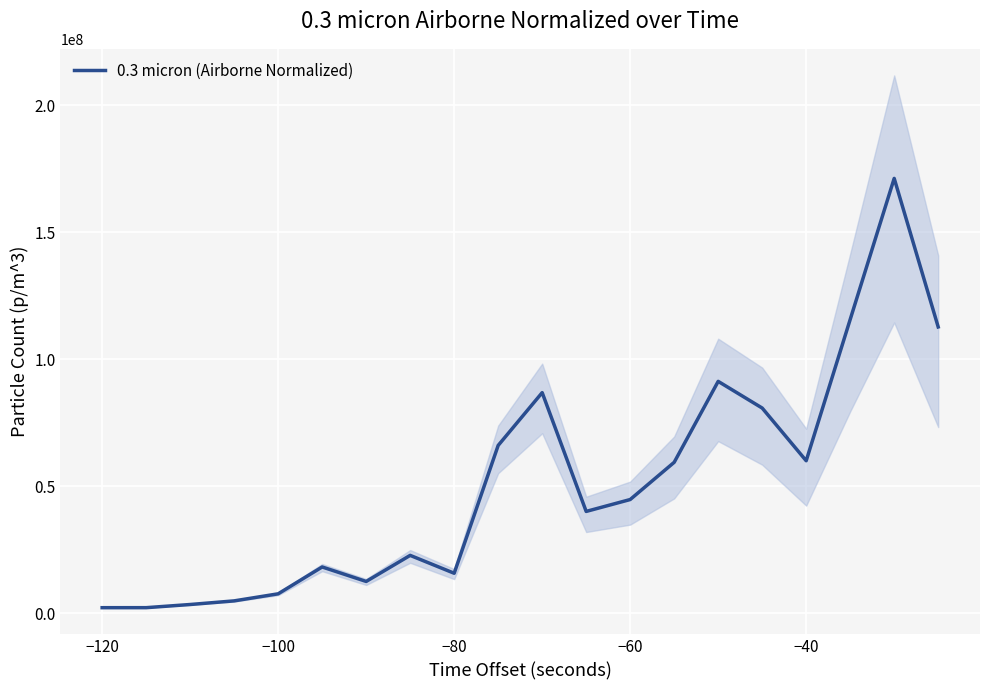

The value of 0.3 micron (Airborne Normalized) at −100 is 7581352.5. True or false?

True